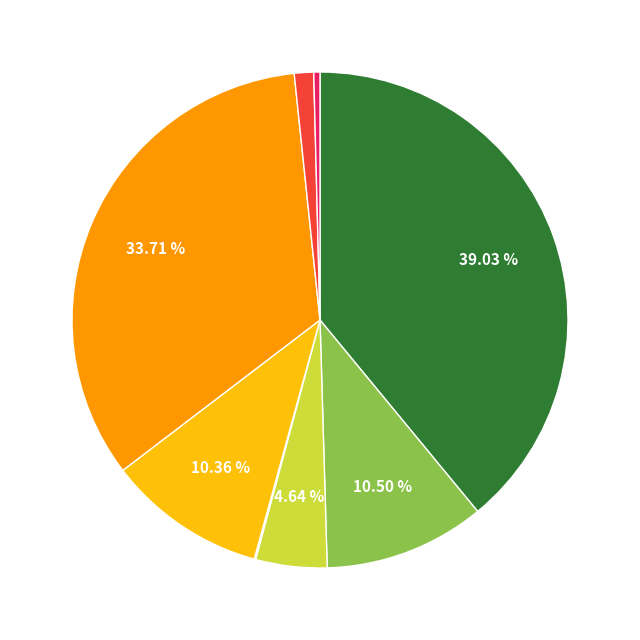

Does any single category account for the majority?

No